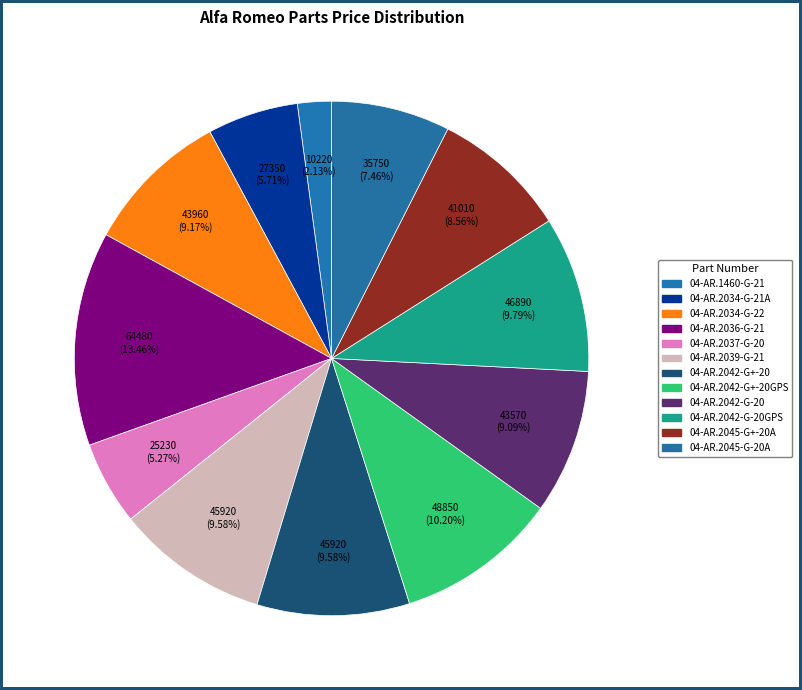

How many segments does this pie chart have?

12